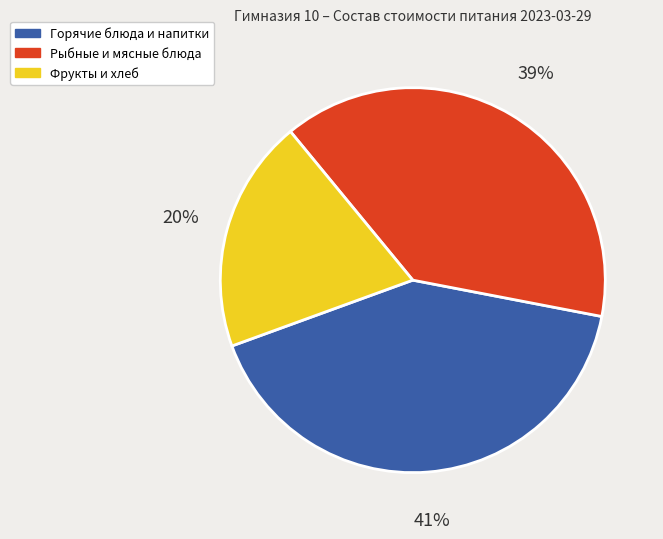

Combined, do Горячие блюда и напитки and Фрукты и хлеб account for over 50%?

Yes